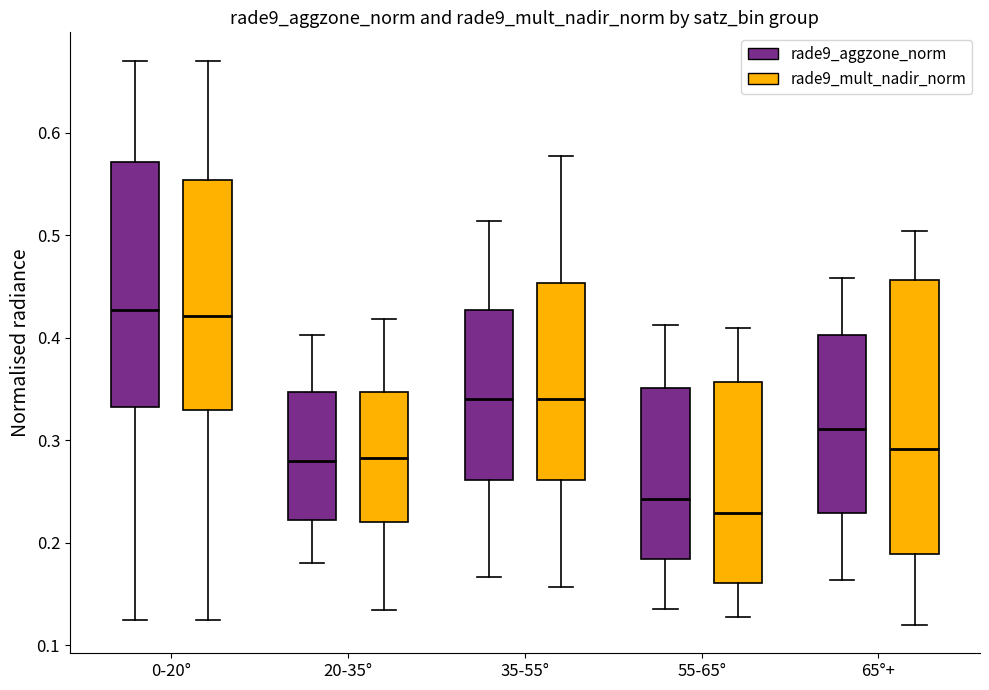

Reading left to right, transcribe this box plot: for each box, give where its median line is, the range the box spans, and where its two whiskers end, as read against the y-axis. The values are not printed on the chart, so give them approximately, as read against the axis.

0-20° (rade9_aggzone_norm): median 0.43, box 0.33 to 0.57, whiskers 0.13 to 0.67
0-20° (rade9_mult_nadir_norm): median 0.42, box 0.33 to 0.55, whiskers 0.13 to 0.67
20-35° (rade9_aggzone_norm): median 0.28, box 0.22 to 0.35, whiskers 0.18 to 0.40
20-35° (rade9_mult_nadir_norm): median 0.28, box 0.22 to 0.35, whiskers 0.13 to 0.42
35-55° (rade9_aggzone_norm): median 0.34, box 0.26 to 0.43, whiskers 0.17 to 0.51
35-55° (rade9_mult_nadir_norm): median 0.34, box 0.26 to 0.45, whiskers 0.16 to 0.58
55-65° (rade9_aggzone_norm): median 0.24, box 0.18 to 0.35, whiskers 0.14 to 0.41
55-65° (rade9_mult_nadir_norm): median 0.23, box 0.16 to 0.36, whiskers 0.13 to 0.41
65°+ (rade9_aggzone_norm): median 0.31, box 0.23 to 0.40, whiskers 0.16 to 0.46
65°+ (rade9_mult_nadir_norm): median 0.29, box 0.19 to 0.46, whiskers 0.12 to 0.50